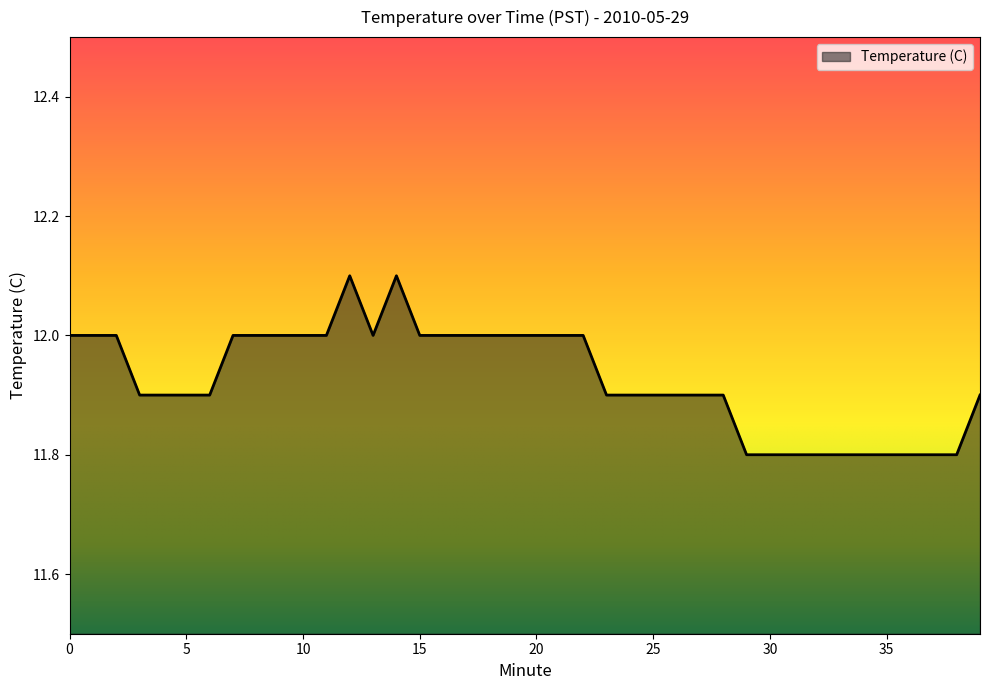

What is the smallest value displayed?

11.8